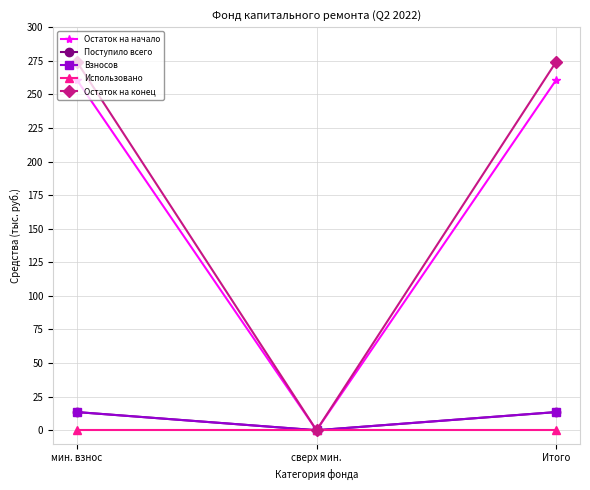

At which label does Поступило всего first exceed 13?

мин. взнос